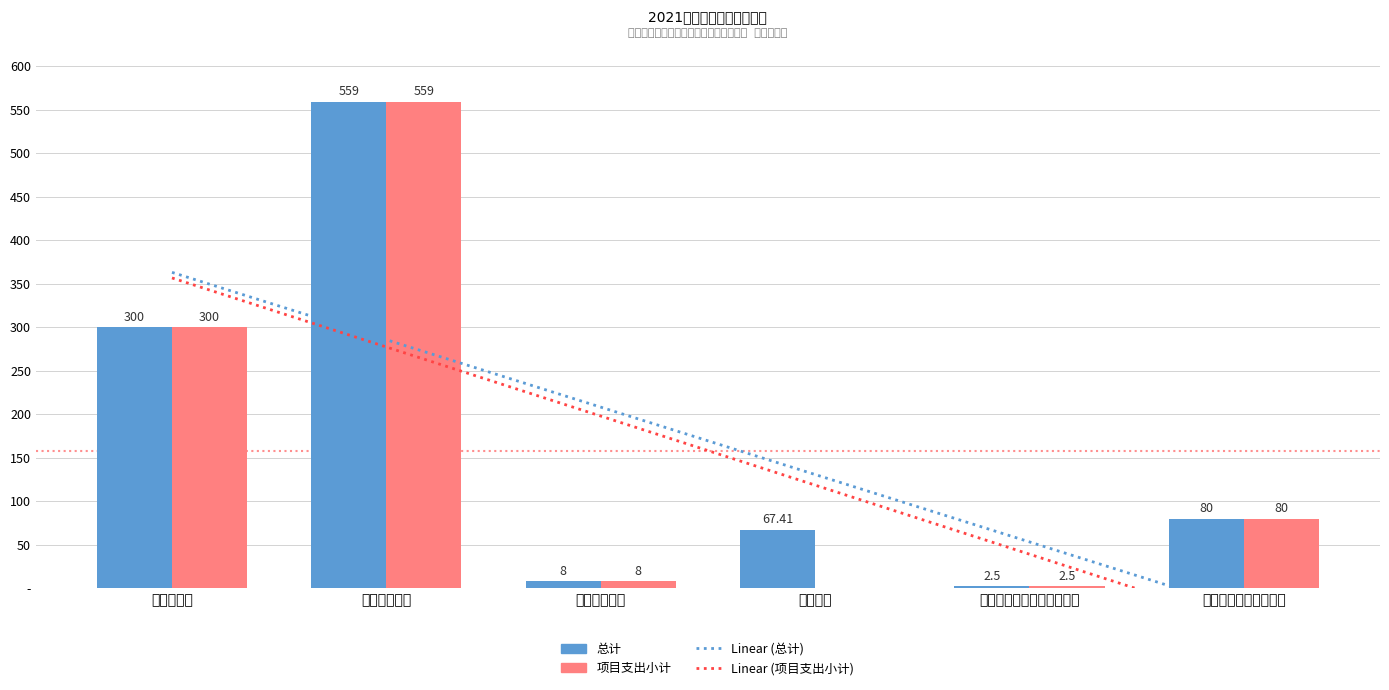

Which series has the largest range (max minus min)?

项目支出小计